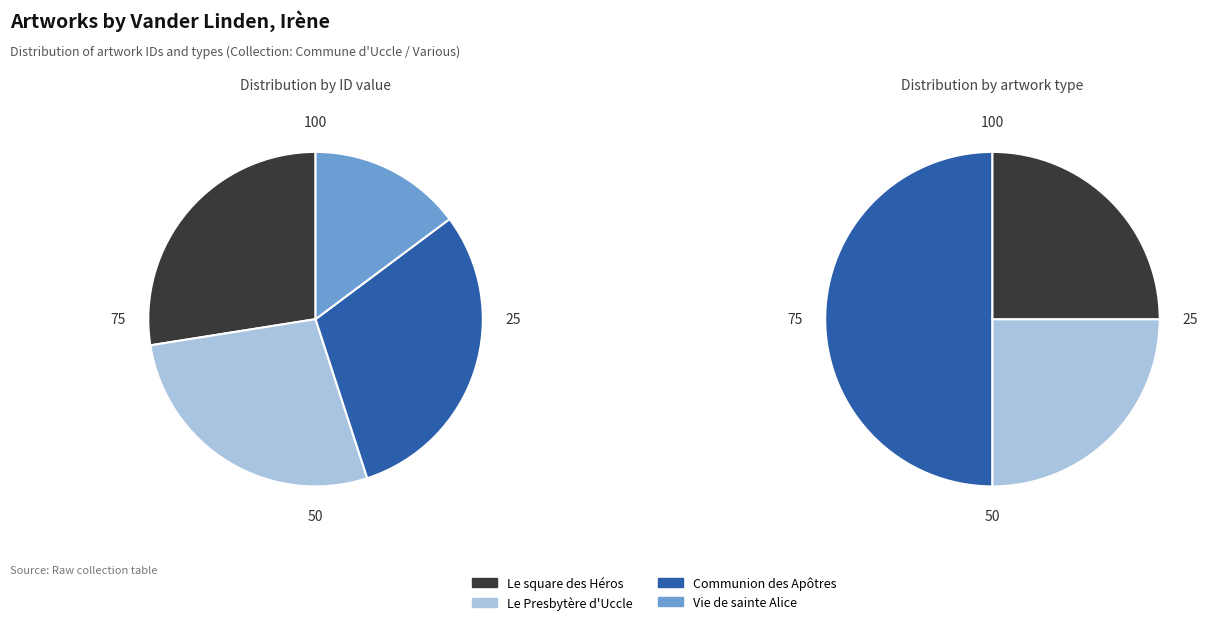

To the nearest percent, what portion does Le square des Héros en hiver. represent?

28%